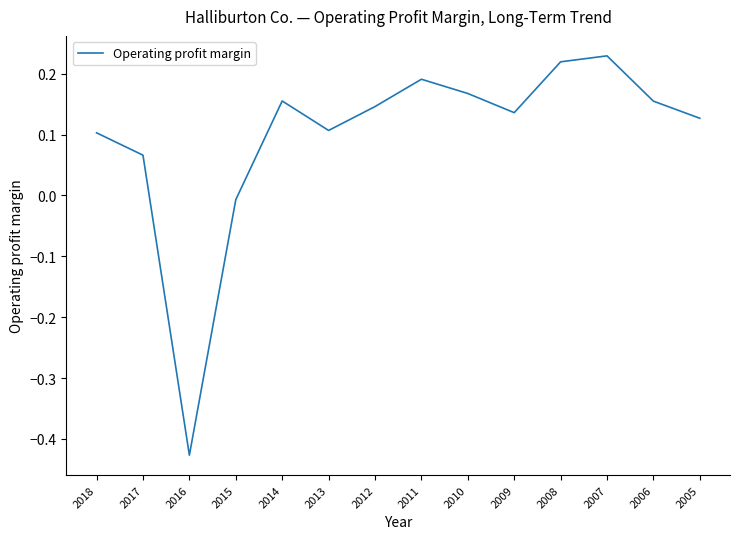

Between 2018 and 2008, which is larger?

2008